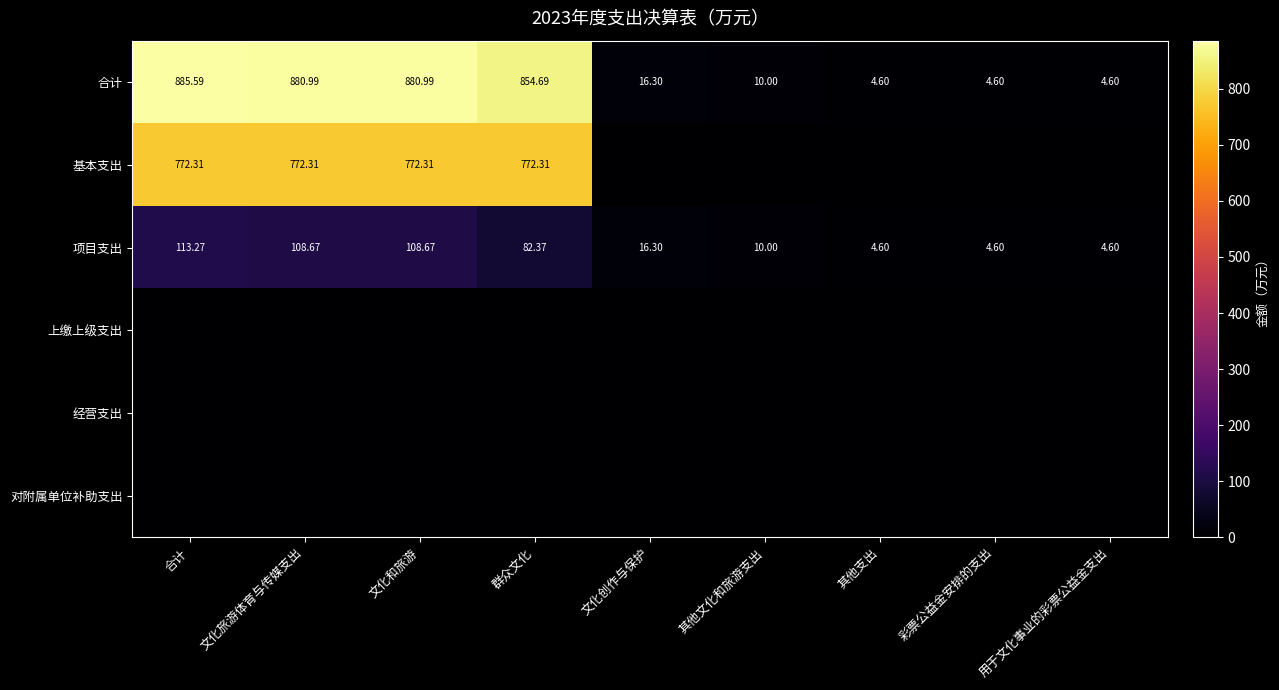

Is it true that 合计 equals 26.5 at 文化创作与保护?

False